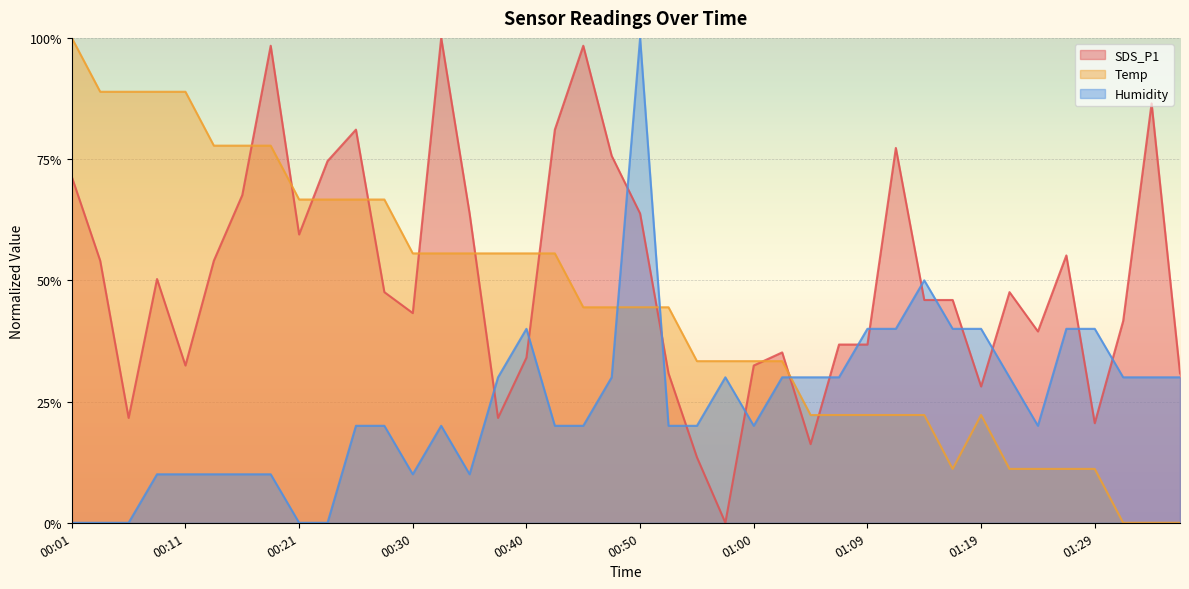

What is the label of the 21st point from the right?

00:47